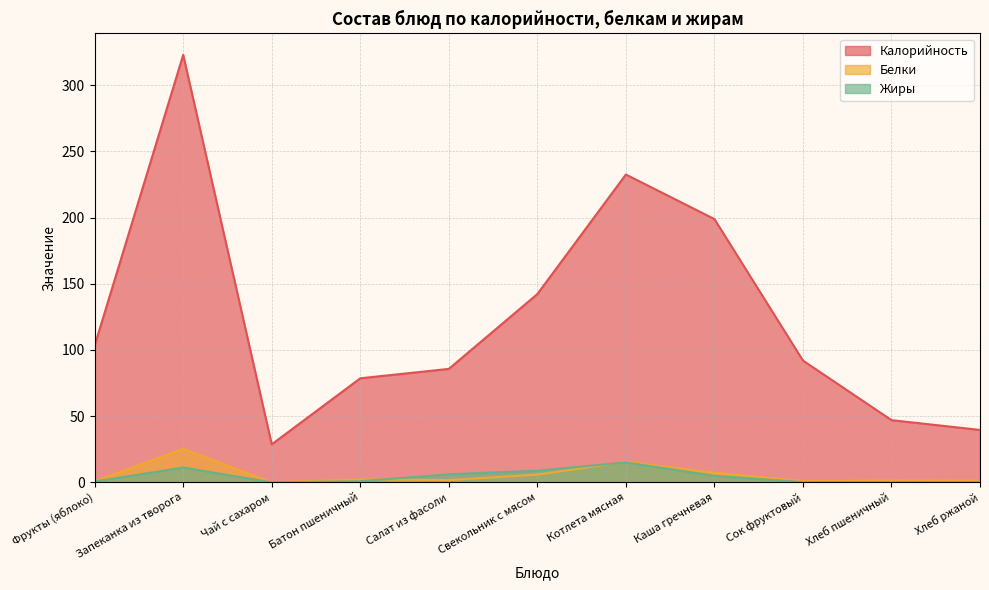

Rank the series at Котлета мясная from highest to lowest value.

Калорийность, Белки, Жиры